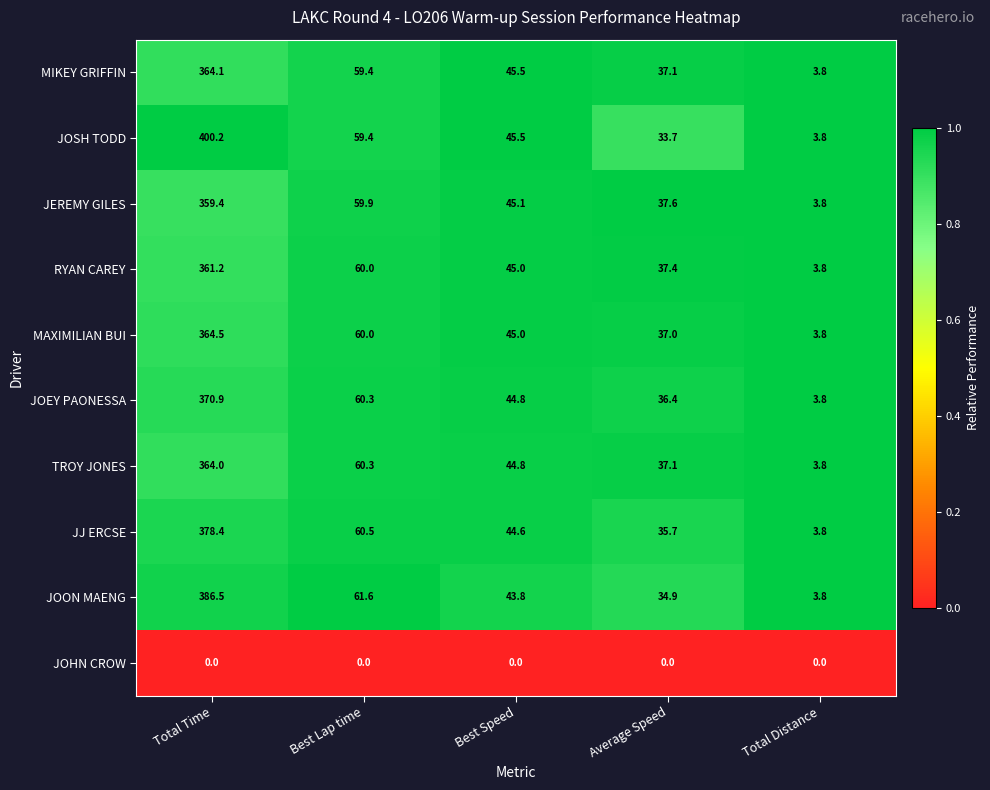

Where does the MIKEY GRIFFIN series first go above 45?

Total Time